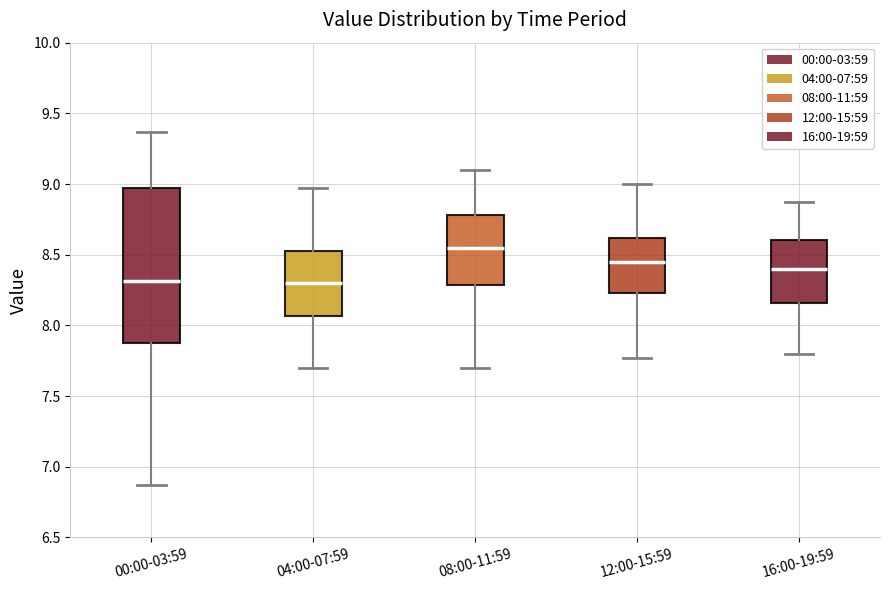

Reading left to right, read every box against the y-axis: the position of its median line, the range the box covers, and the ends of its whiskers. The values are not printed on the chart, so give them approximately, as read against the axis.

00:00-03:59: median 8.30, box 7.90 to 8.95, whiskers 6.85 to 9.35
04:00-07:59: median 8.30, box 8.05 to 8.55, whiskers 7.70 to 8.95
08:00-11:59: median 8.55, box 8.30 to 8.80, whiskers 7.70 to 9.10
12:00-15:59: median 8.45, box 8.25 to 8.60, whiskers 7.75 to 9.00
16:00-19:59: median 8.40, box 8.15 to 8.60, whiskers 7.80 to 8.85